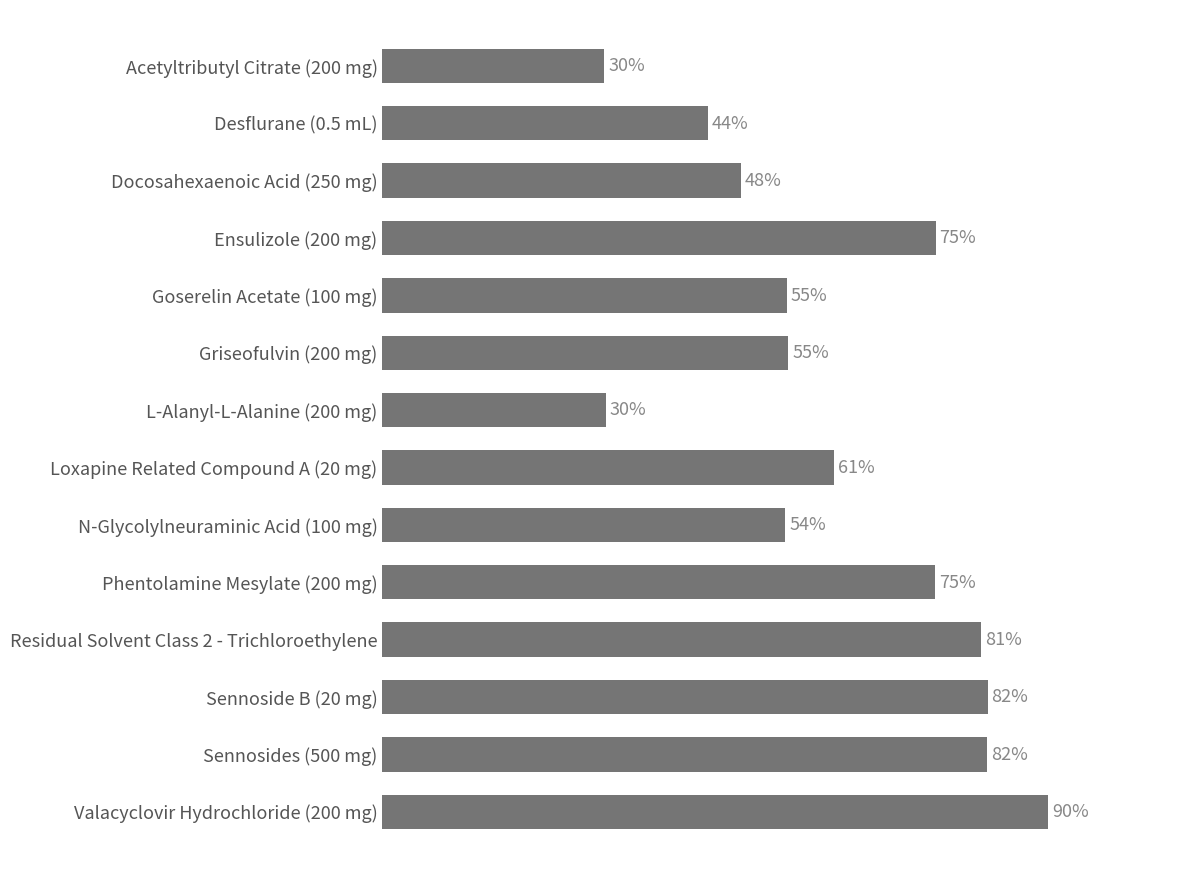

What is the label of the 6th bar from the bottom?

N-Glycolylneuraminic Acid (100 mg)